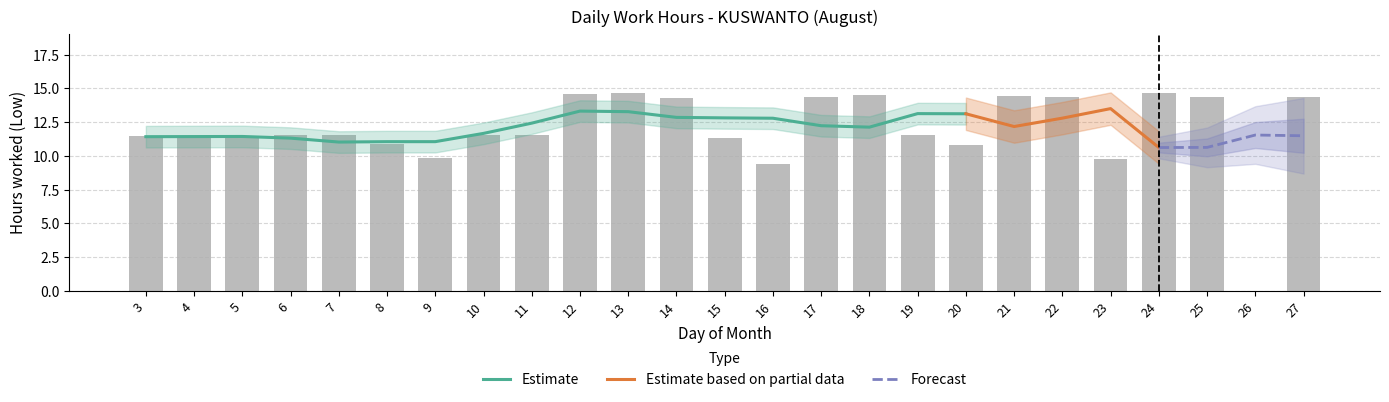

What is the sum of the values at 5 and 21?

25.8